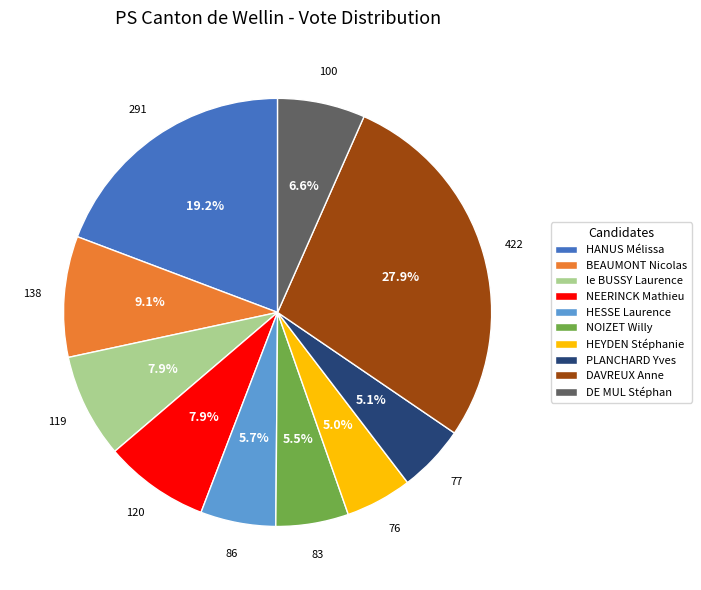

Count the number of slices in the pie.

10